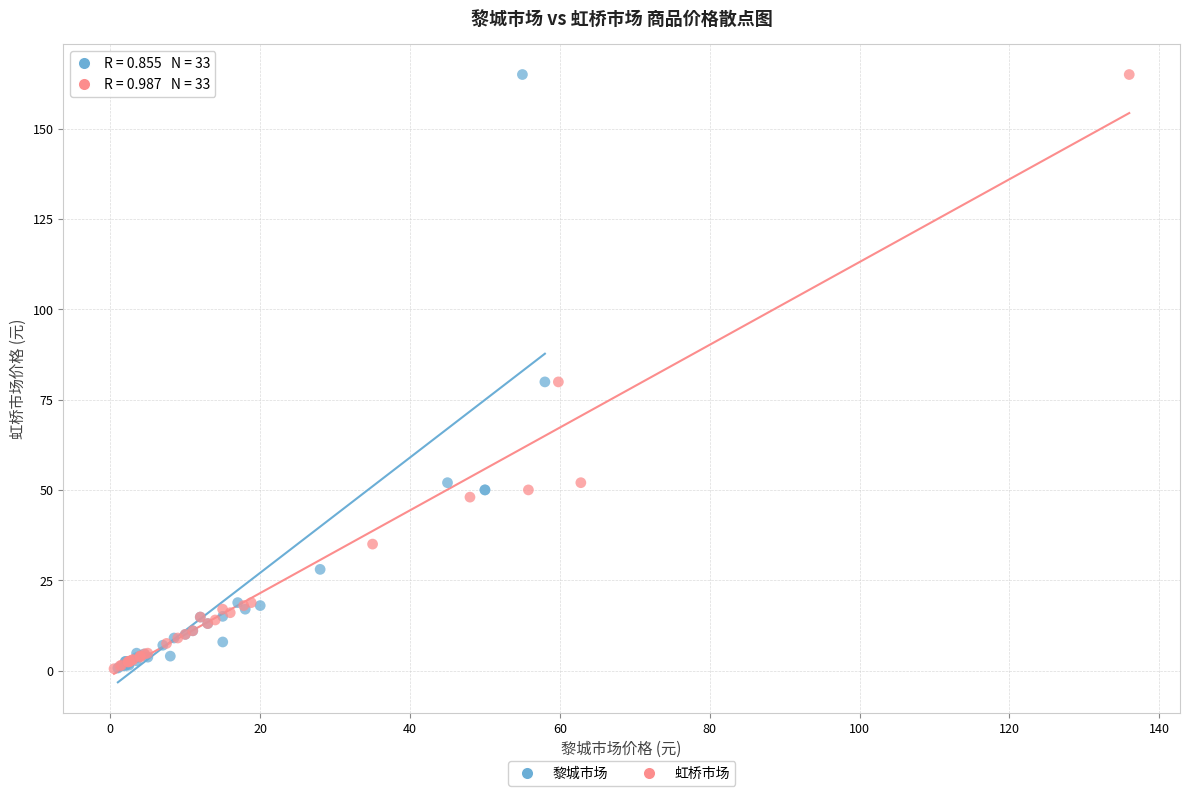

What are all the series names shown in the legend?

黎城市场, 虹桥市场